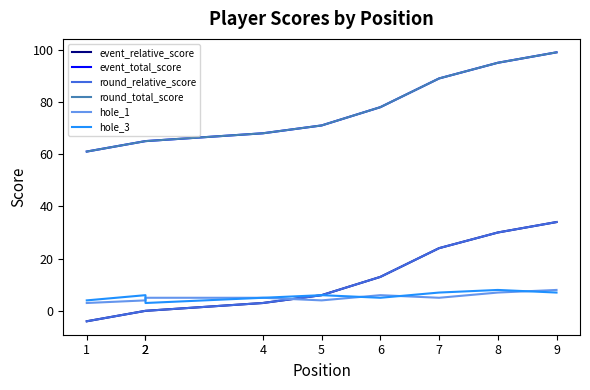

True or false: event_relative_score and event_total_score cross at least once.

False